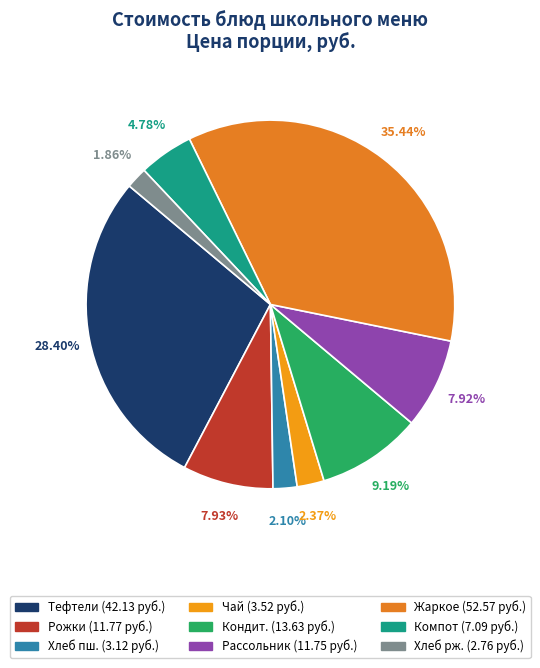

How many segments does this pie chart have?

9